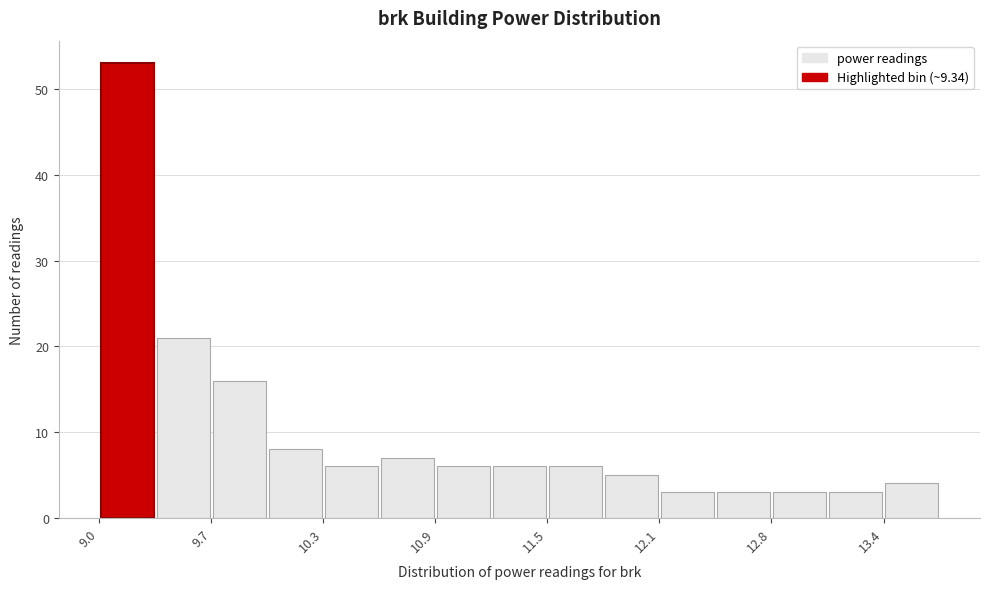

Around what value on the x-axis is the tallest bar? Give the approximate position of its centre, as read against the axis.

9.2